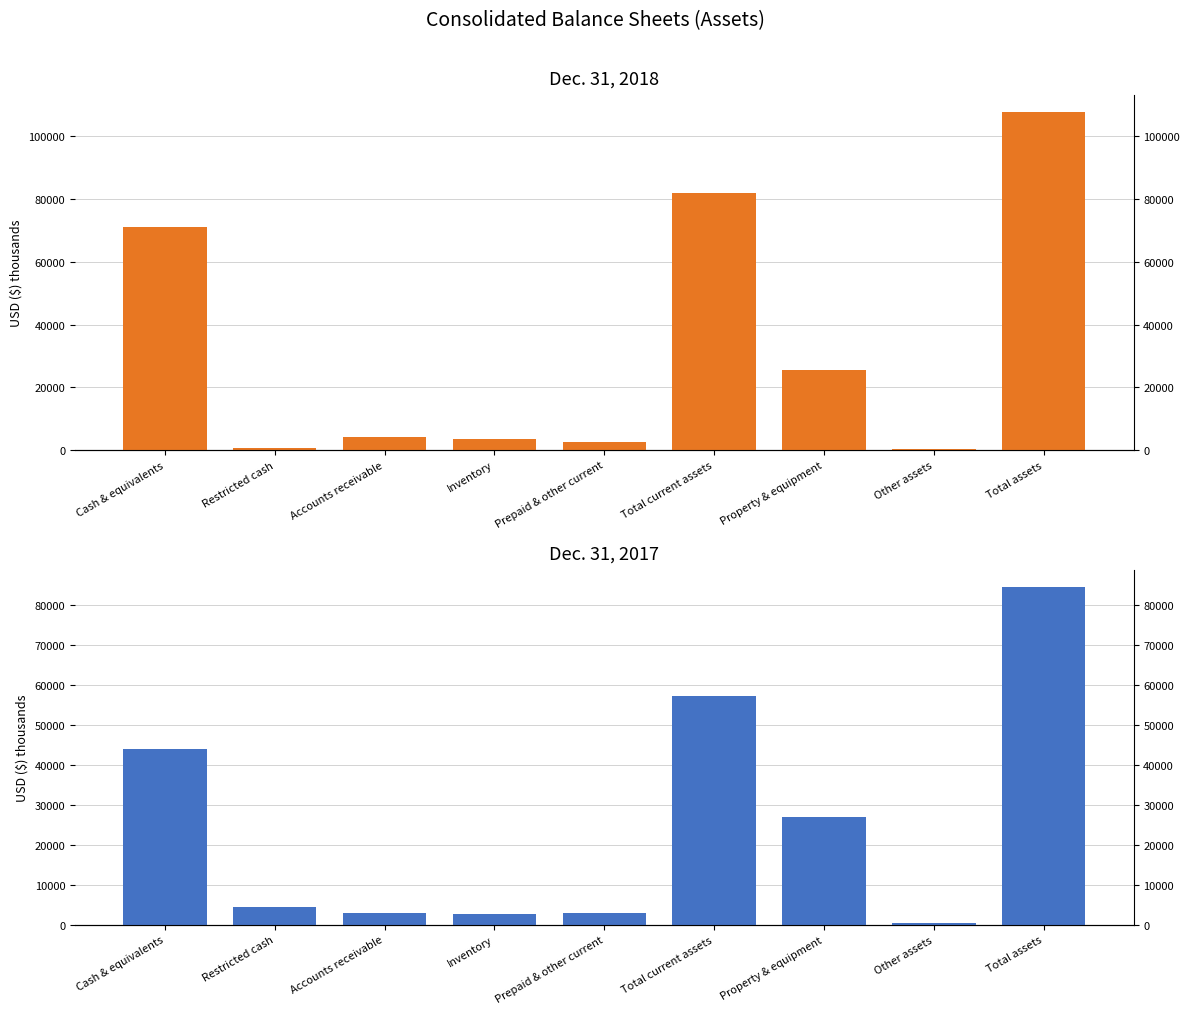

What is the value of the Dec. 31, 2018 bar at the 2nd from the left?

527